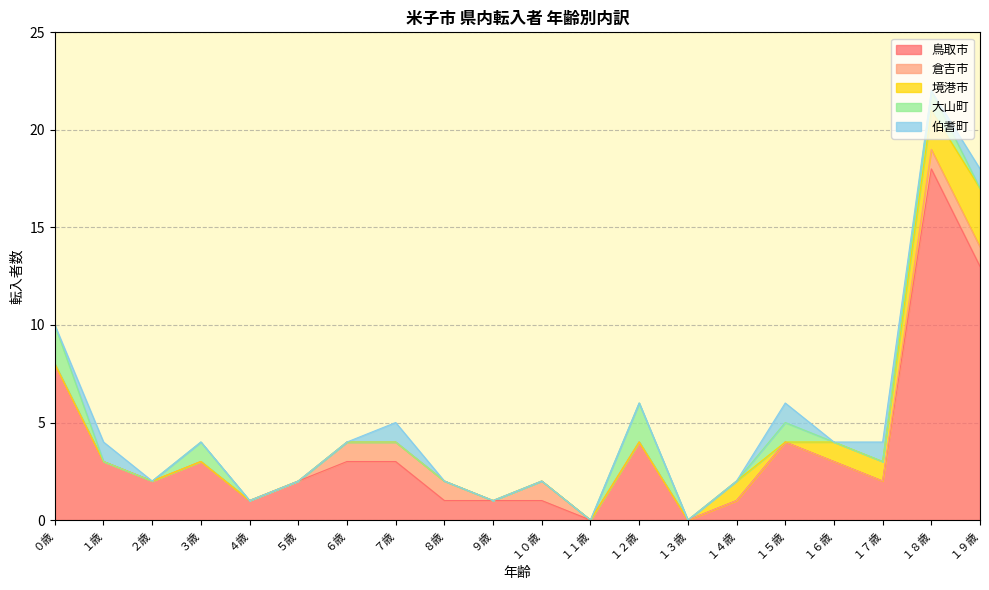

What is the label of the 14th point from the left?

１３歳